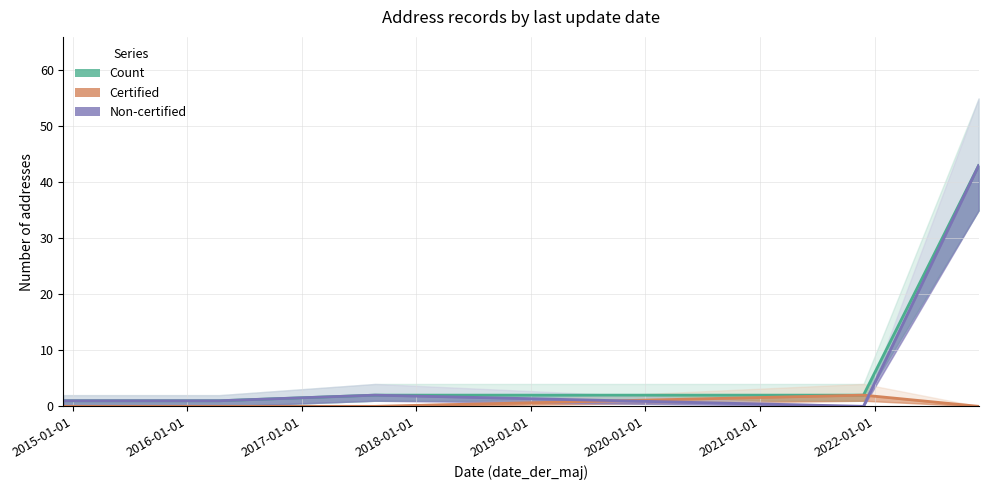

What is the maximum value for Non-certified?

43